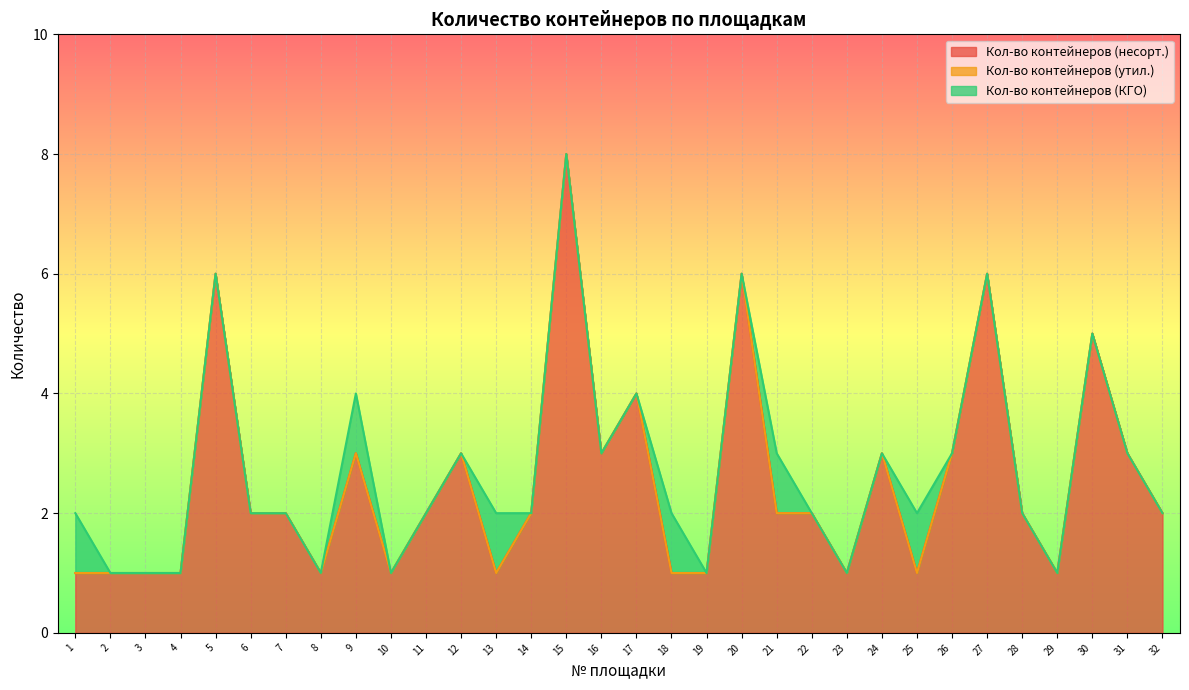

Which series has the widest spread of values?

Кол-во контейнеров (несорт.)